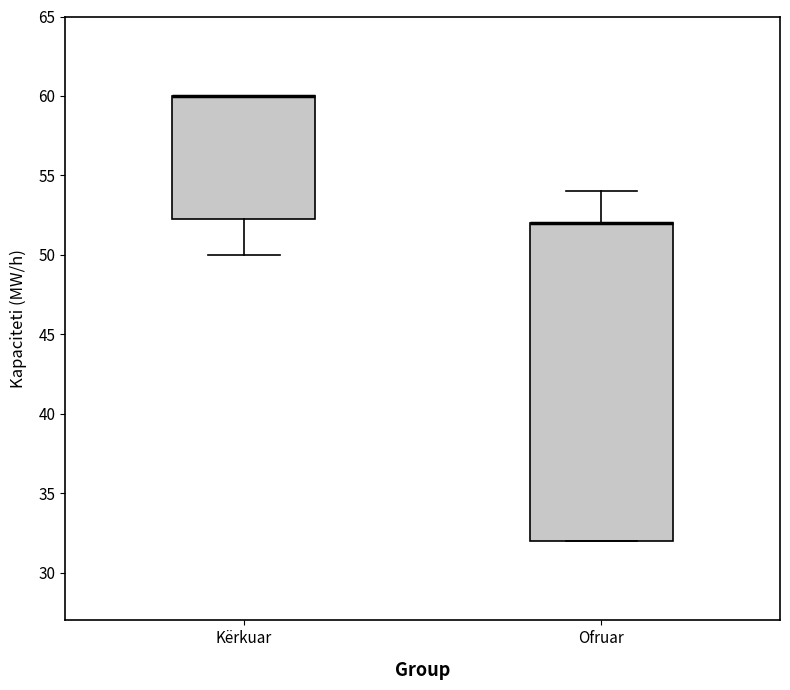

Reading left to right, transcribe this box plot: for each box, give where its median line is, the range the box spans, and where its two whiskers end, as read against the y-axis. The values are not printed on the chart, so give them approximately, as read against the axis.

Kërkuar: median 60.0 (drawn on the box's upper edge), box 52.5 to 60.0, whiskers 50.0 to 60.0
Ofruar: median 52.0 (drawn on the box's upper edge), box 32.0 to 52.0, whiskers 32.0 to 54.0